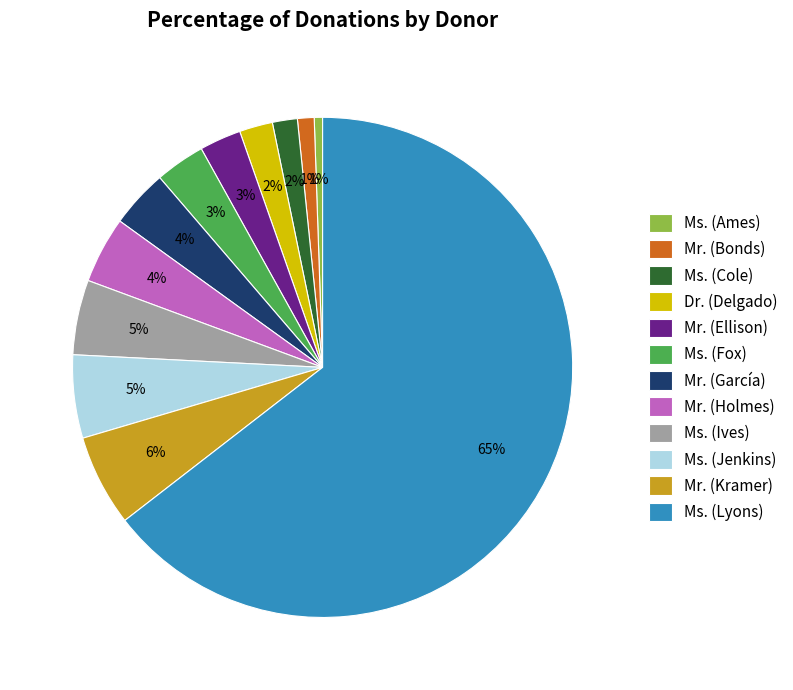

Is there a majority slice in this chart?

Yes